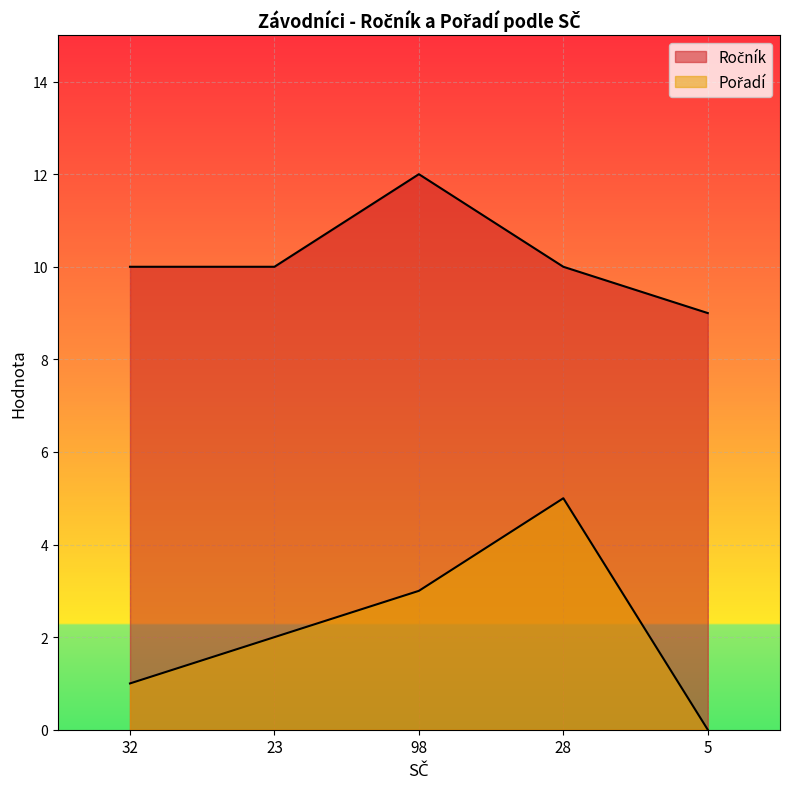

Between 32 and 5, which is larger?

32